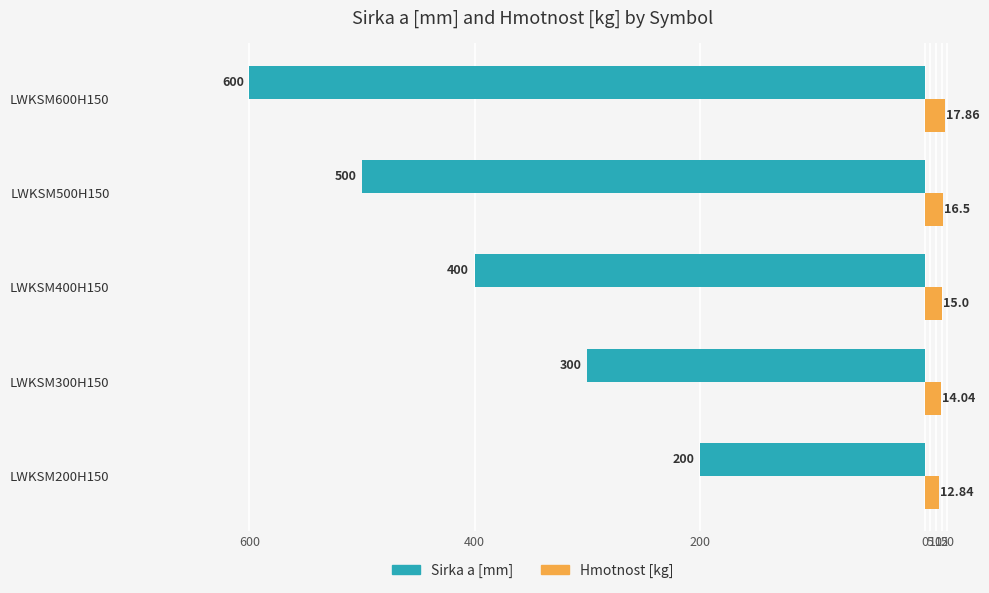

What position from the left is LWKSM300H150?

2